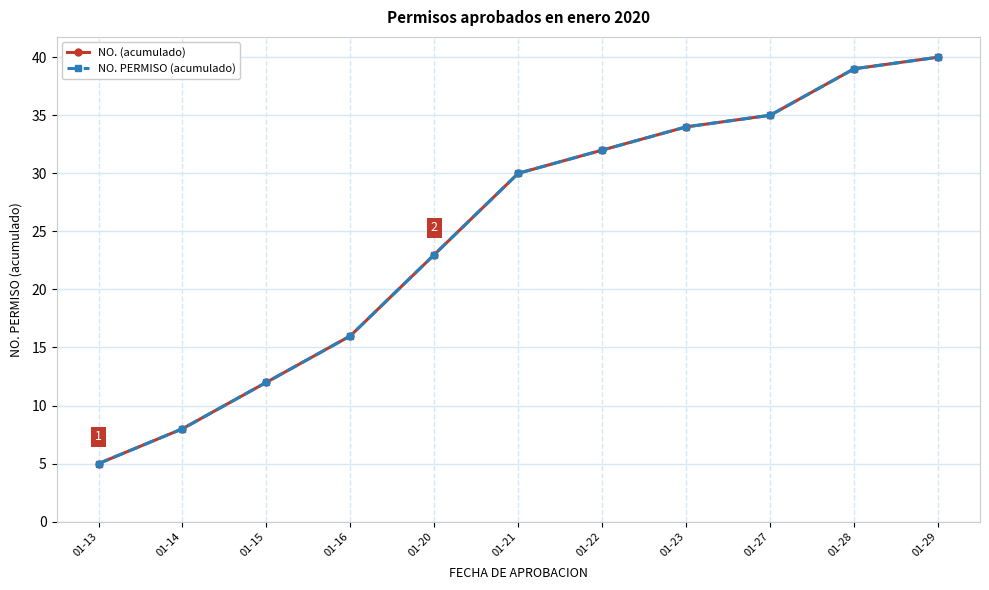

What is the sum of all NO. PERMISO (acumulado) values?

274